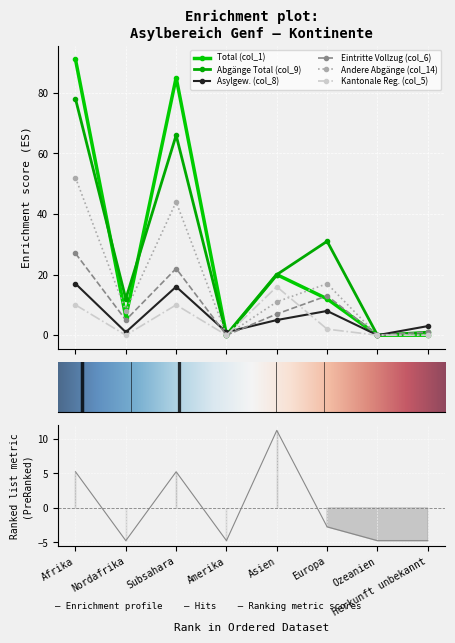

Where does the Total (col_1) series first go above 12?

Afrika